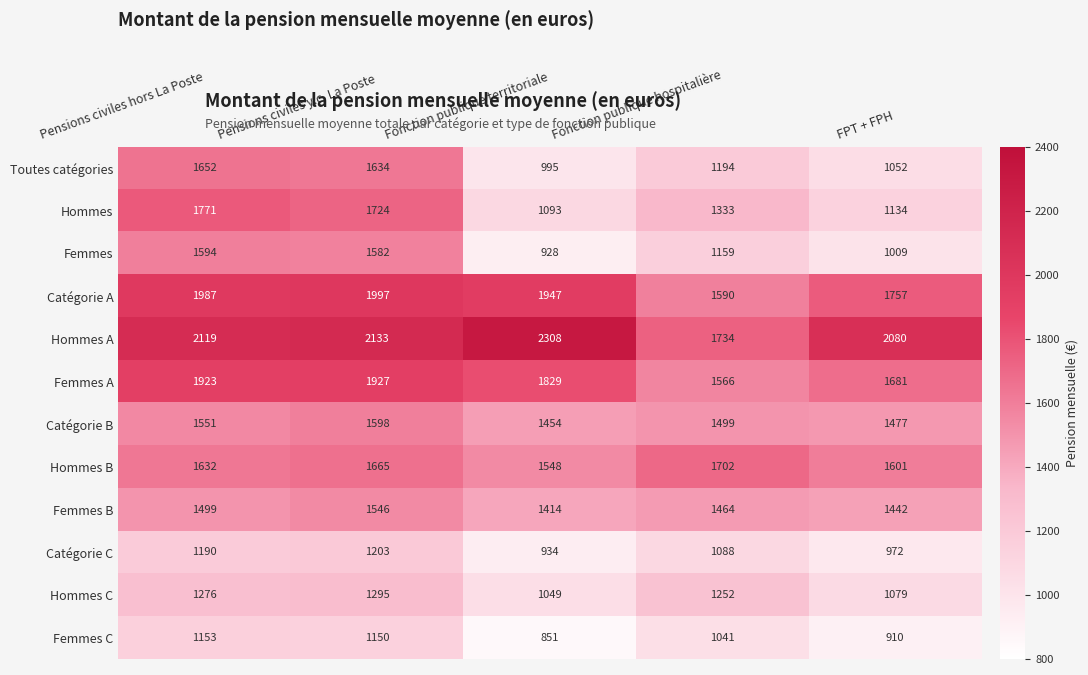

What is the difference between the maximum and second lowest values in the Hommes A series?

228